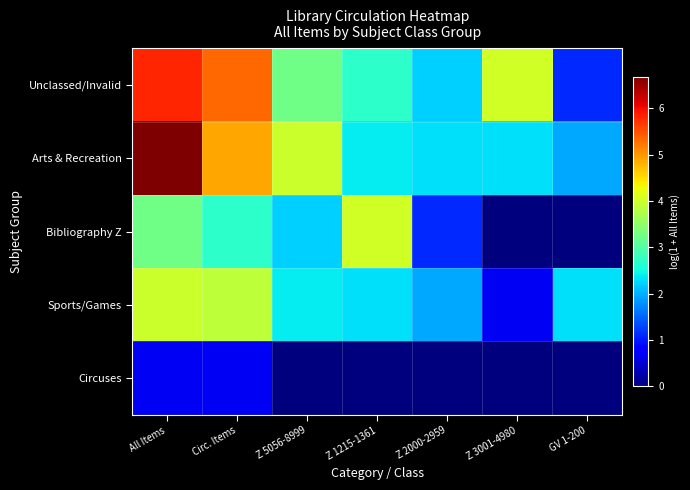

What is the spread (max minus min) of values at Z 2000-2959?

2.3